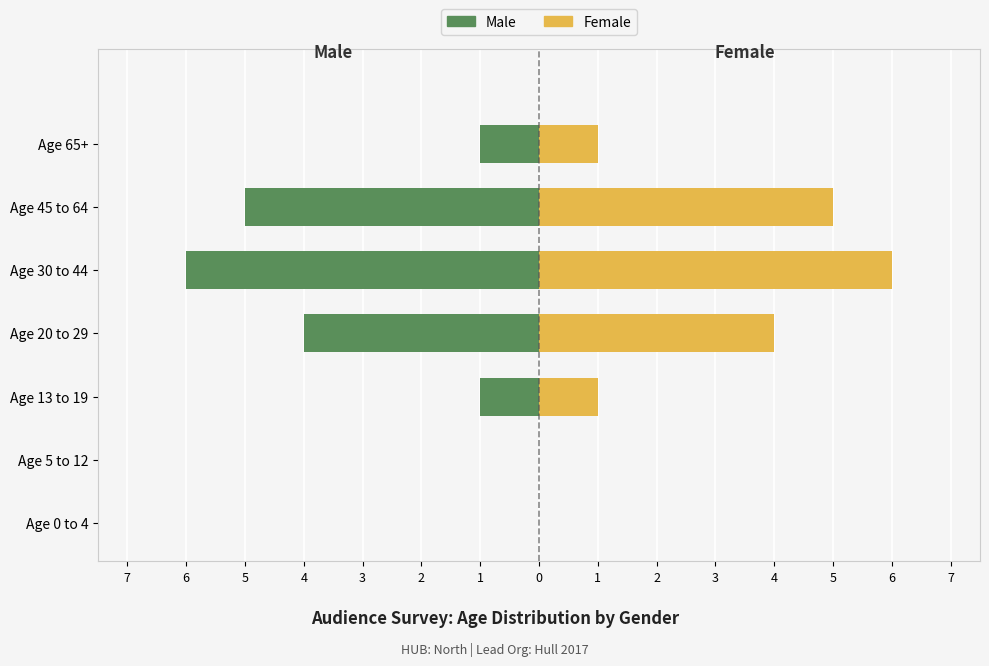

Is it true that Male equals 0 at Age 65+?

False